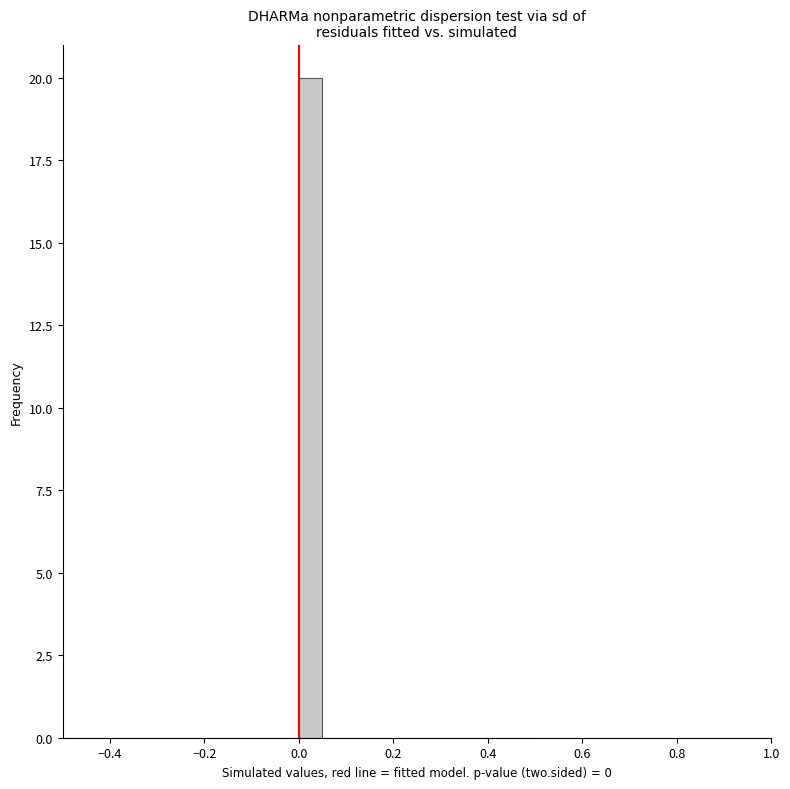

Read against the x-axis, roughly where is the centre of the tallest bar?

0.02